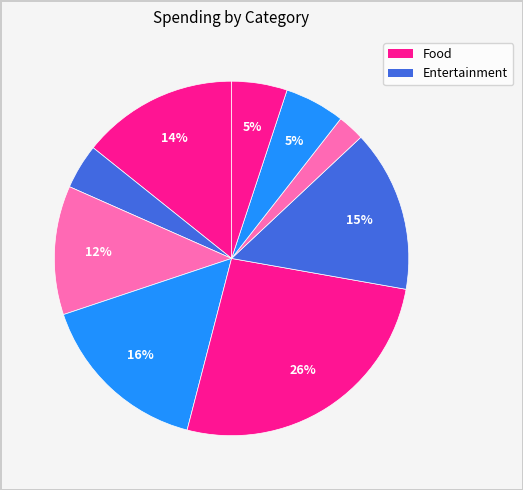

How many segments does this pie chart have?

9